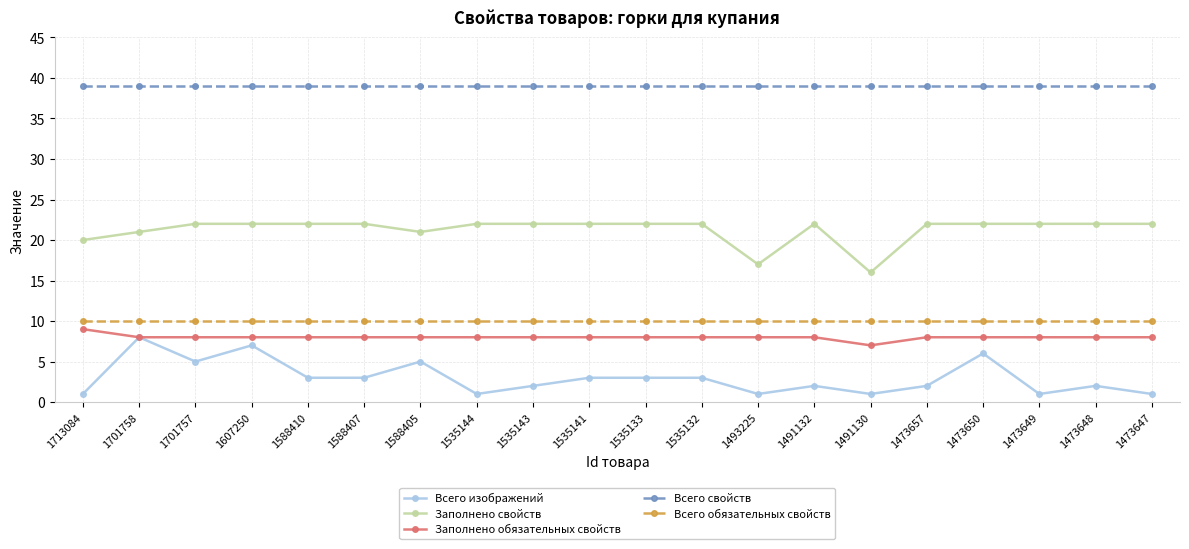

True or false: Заполнено обязательных свойств and Заполнено свойств intersect in this chart.

False